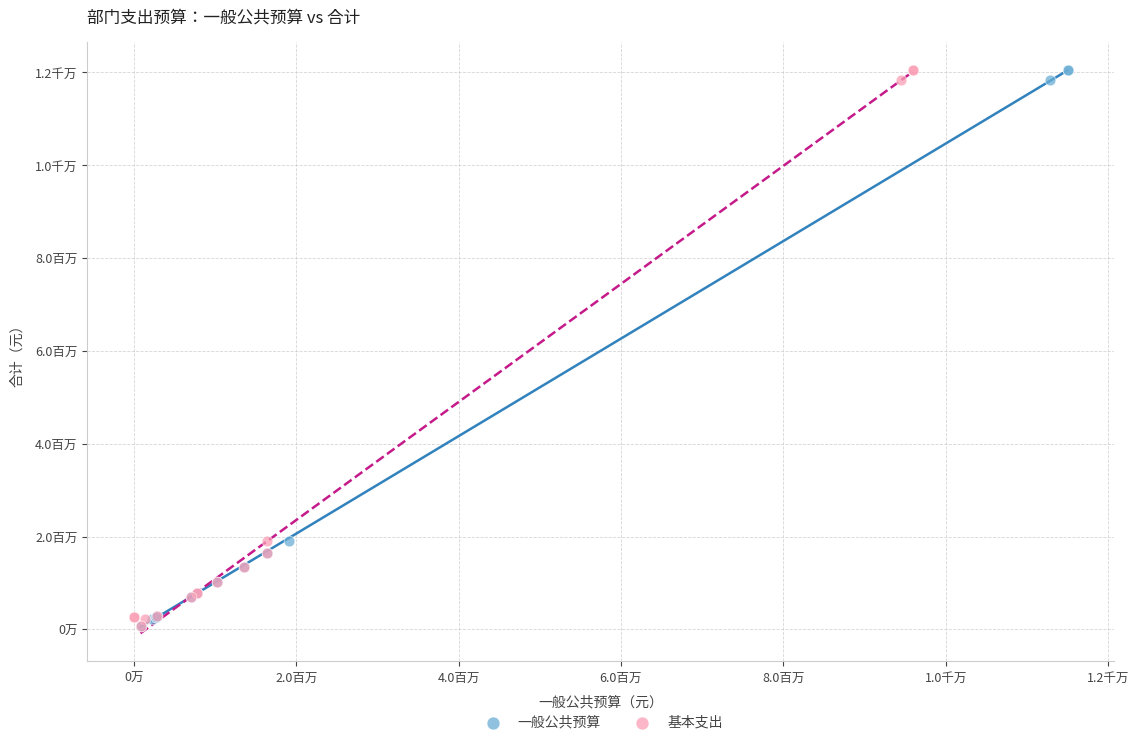

What are all the series names shown in the legend?

一般公共预算, 基本支出